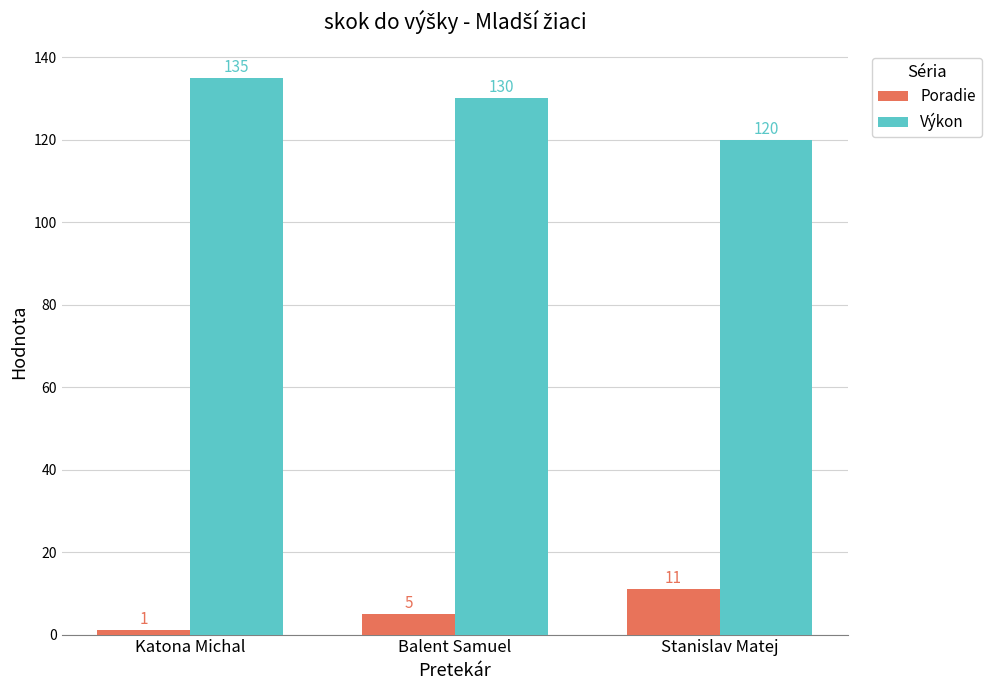

What is the label of the 1st bar from the right?

Stanislav Matej